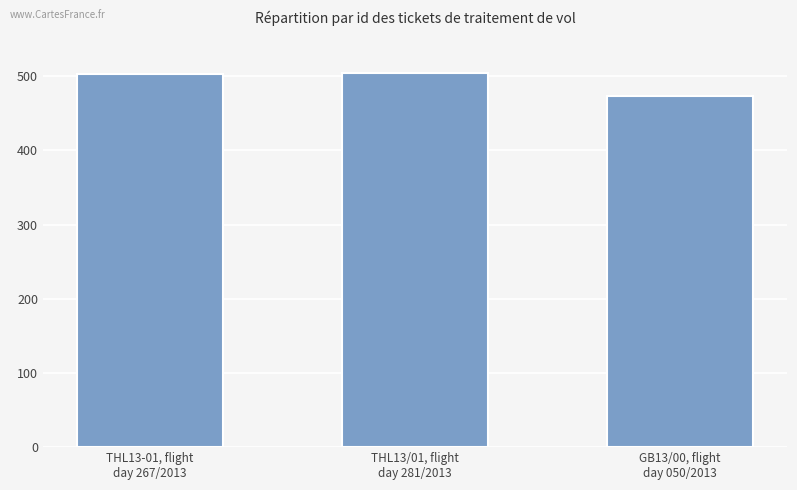

What is the average value?

493